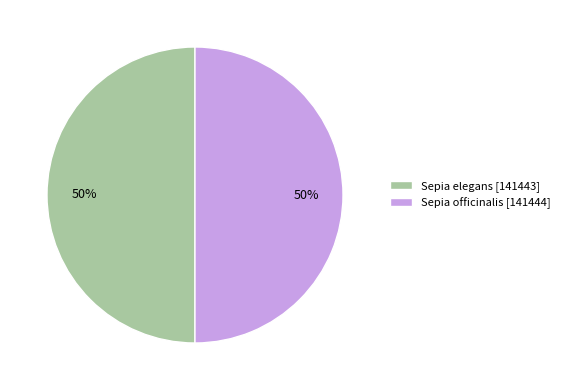

Is the sum of Sepia officinalis [141444] and Sepia elegans [141443] greater than half?

Yes